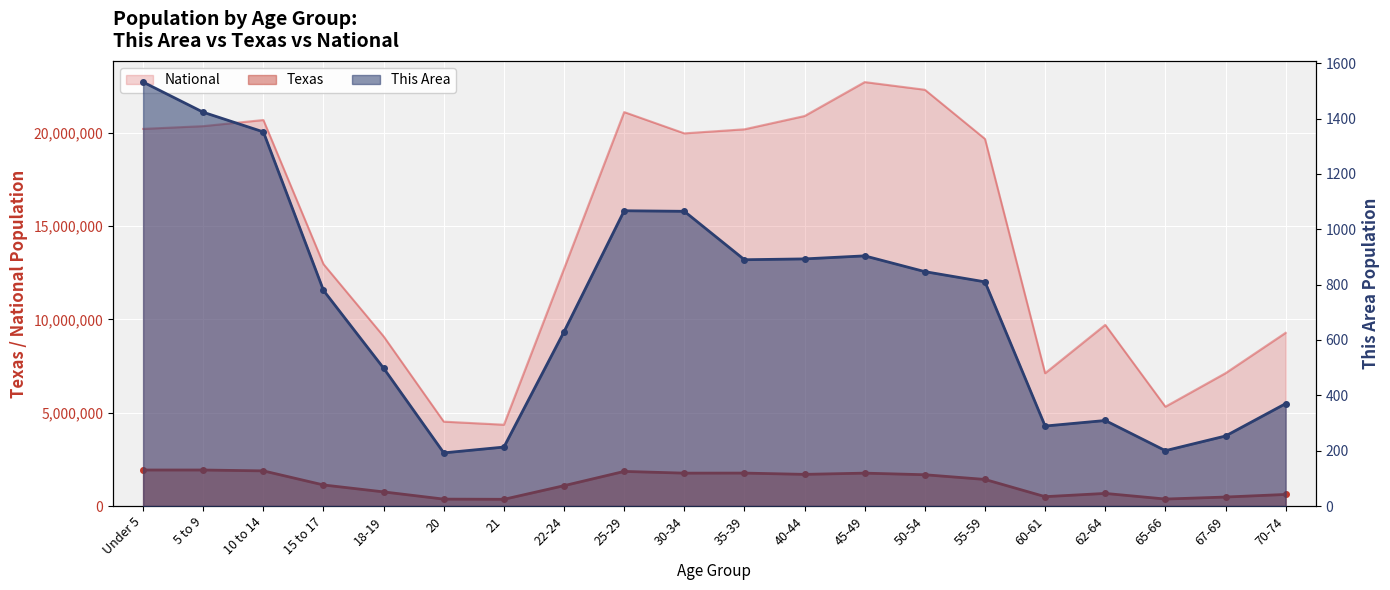

How many interior local peaks does the National series have?

4